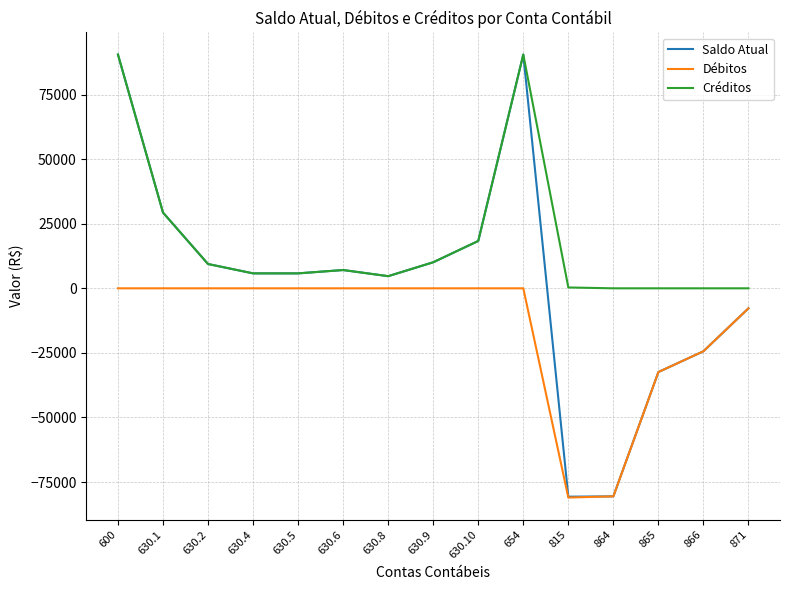

What is the greatest value displayed?

90477.5